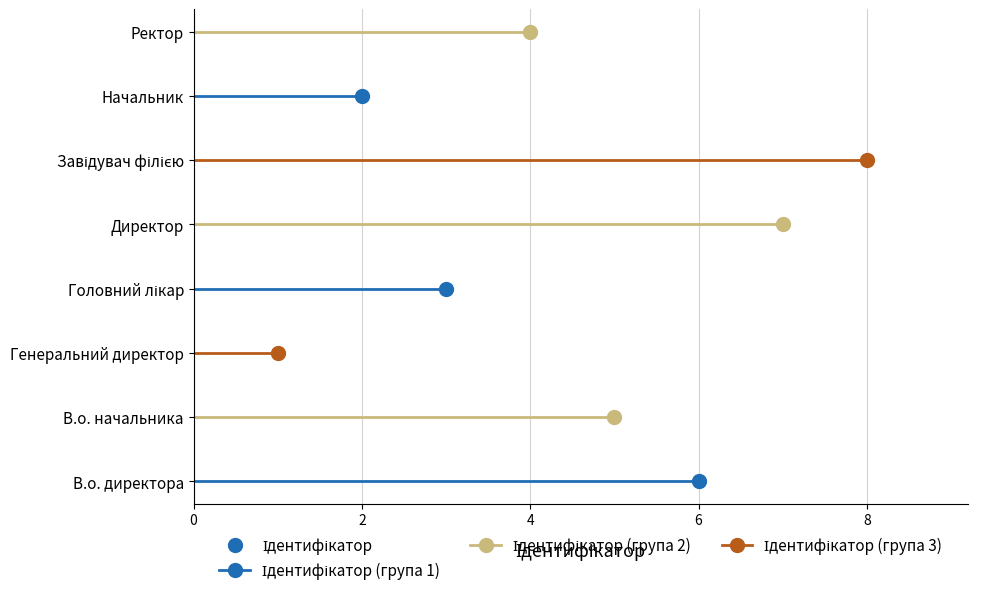

Count the values in the range 3 to 7.

5